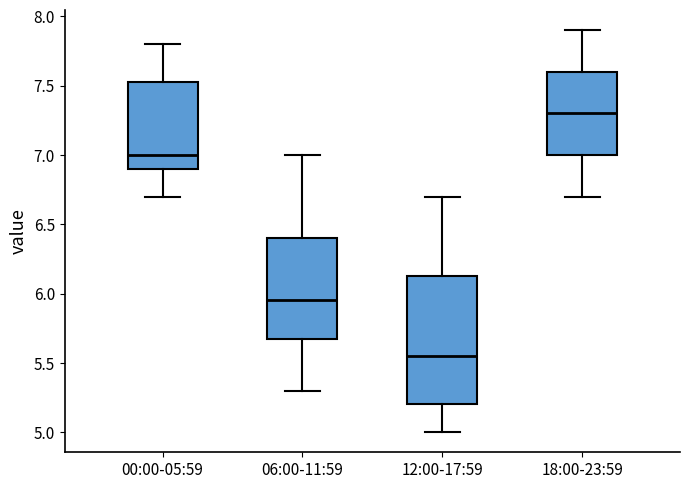

Comparing the boxes themselves (not the whiskers), which one is the tallest?

12:00-17:59